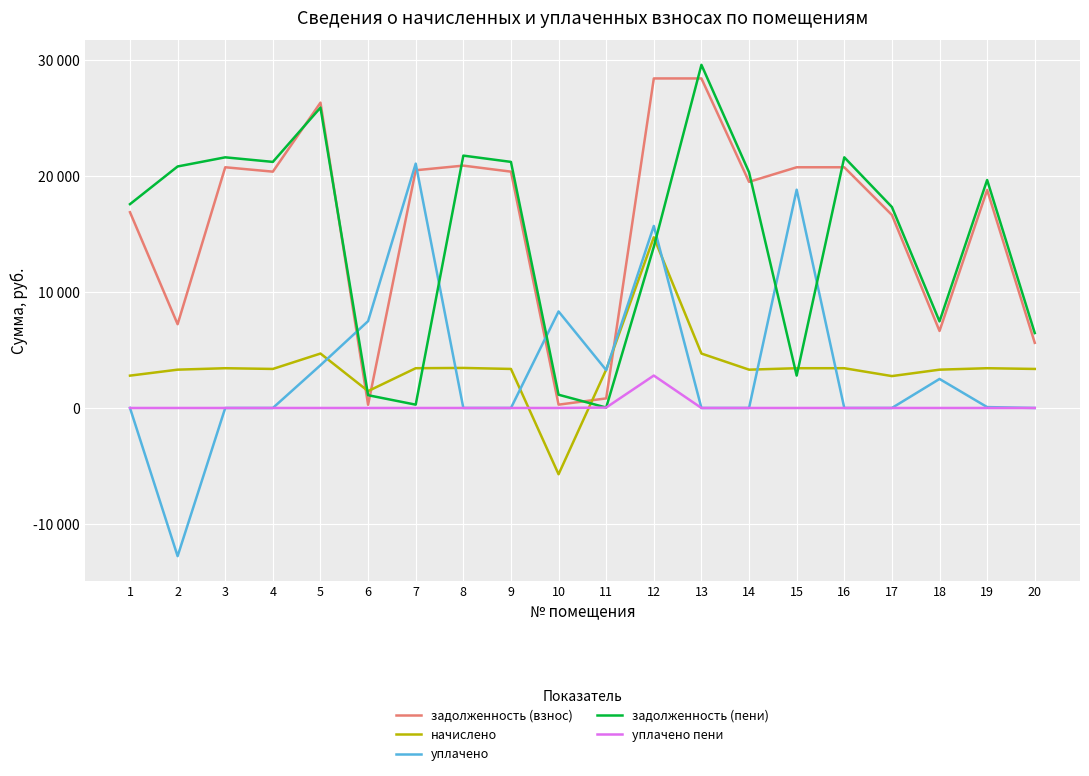

What is the difference between the уплачено пени values at 11 and 20?

37.1